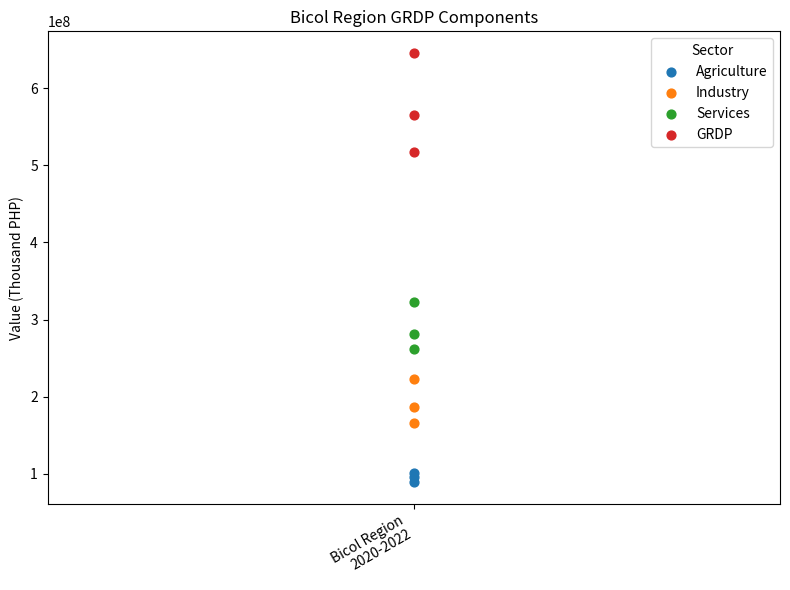

In the Industry series, what Y value is closest to 194667633?

187269801.5